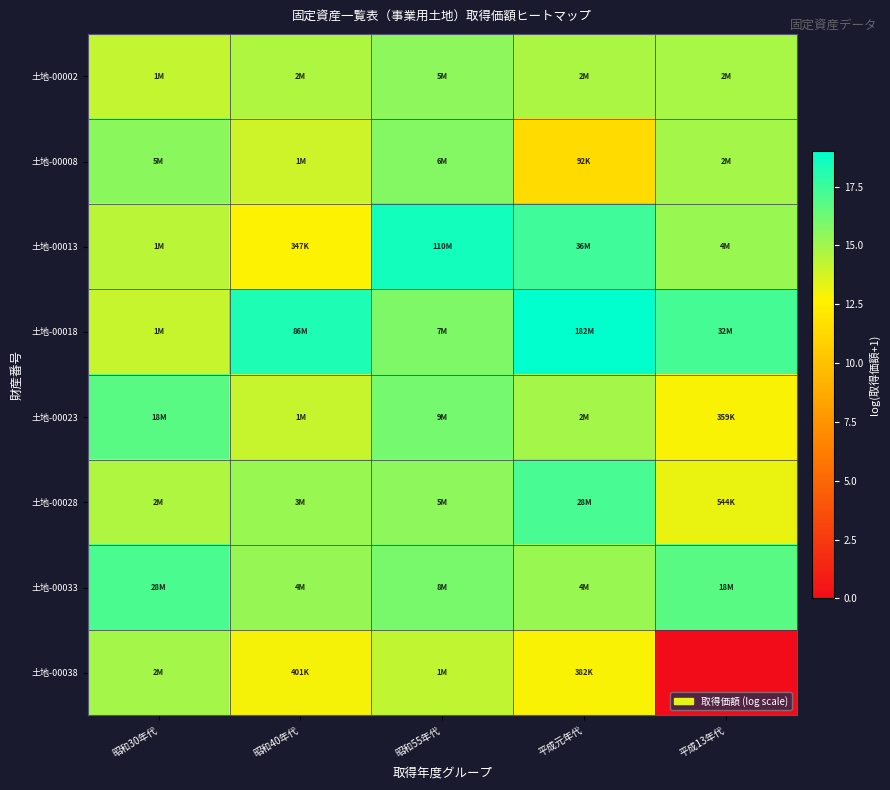

At which category does the chart reach its minimum across all series?

平成13年代